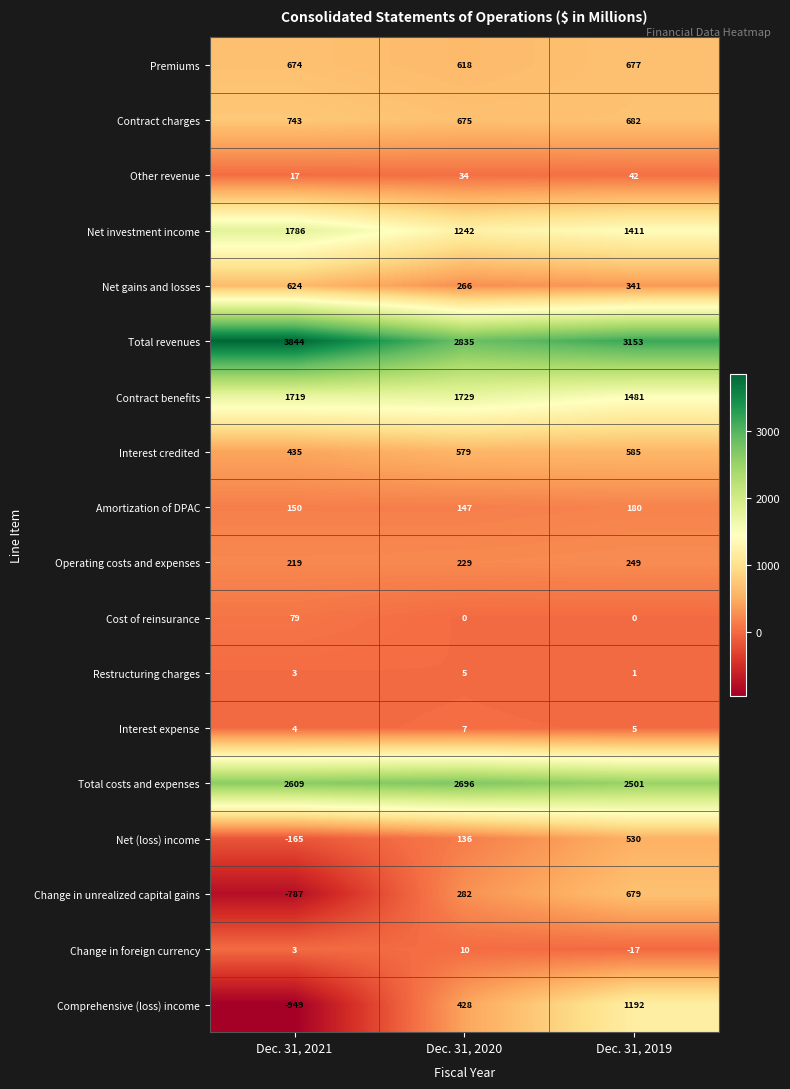

Read the Amortization of DPAC value at Dec. 31, 2020.

147